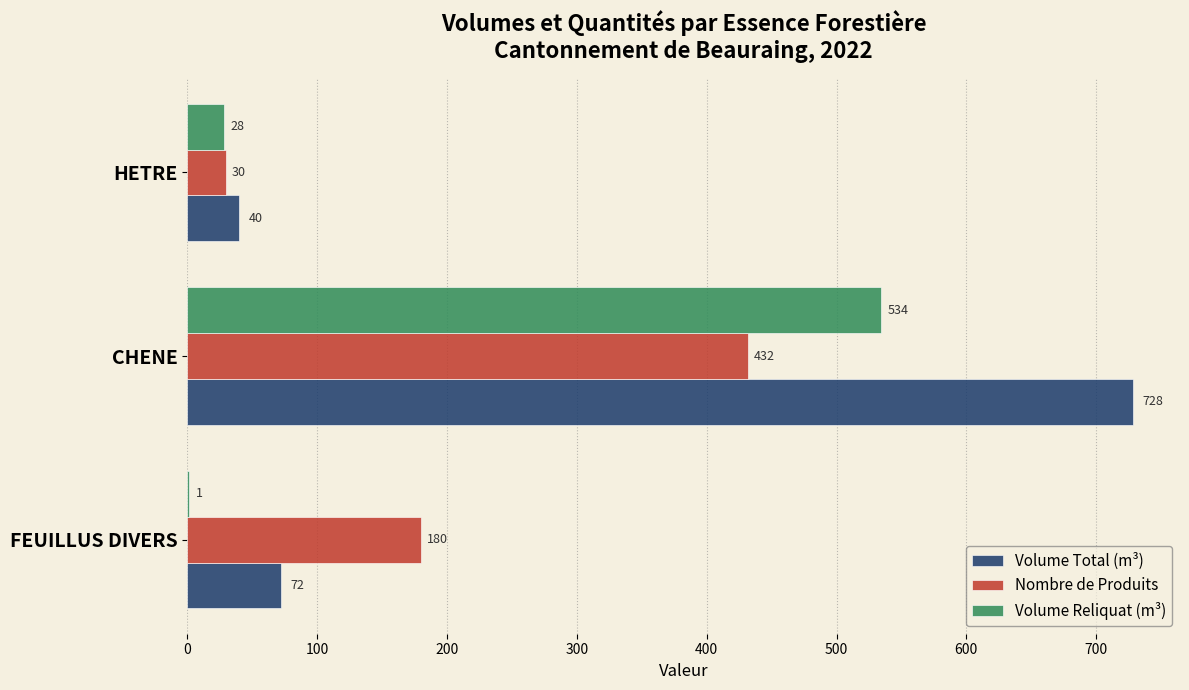

Which series changed the most between CHENE and HETRE?

Volume Total (m³)